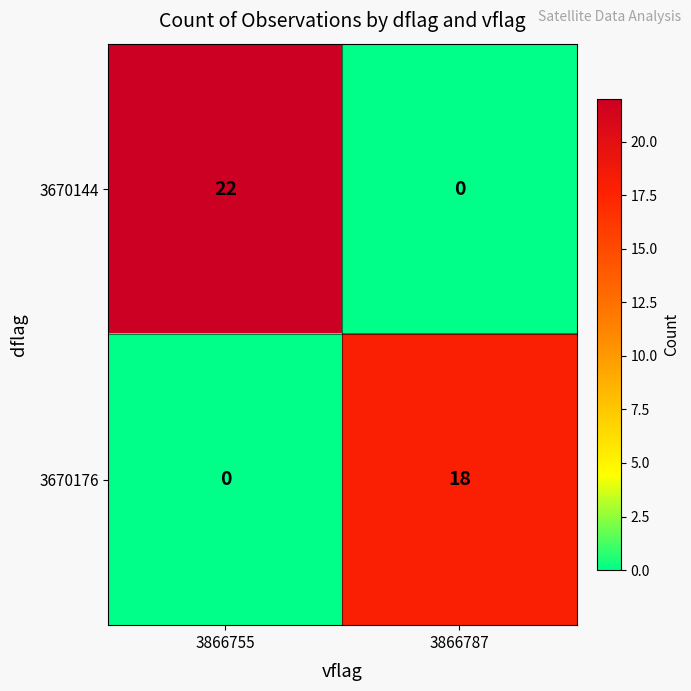

Count the number of data series in this chart.

2